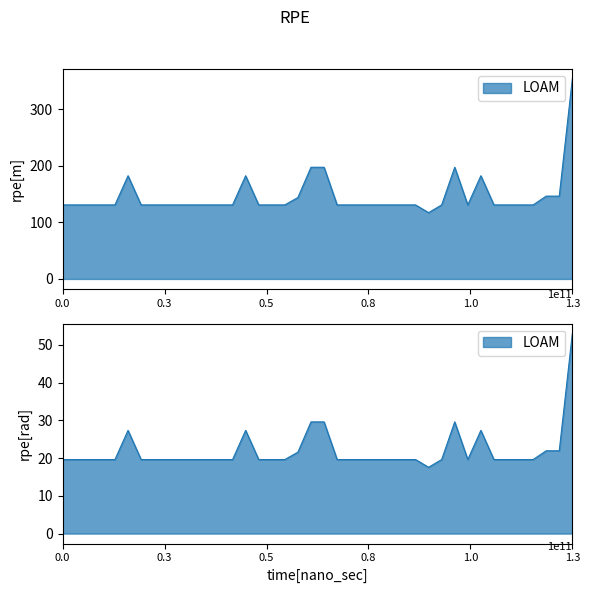

True or false: Vat and Sub Total intersect in this chart.

False